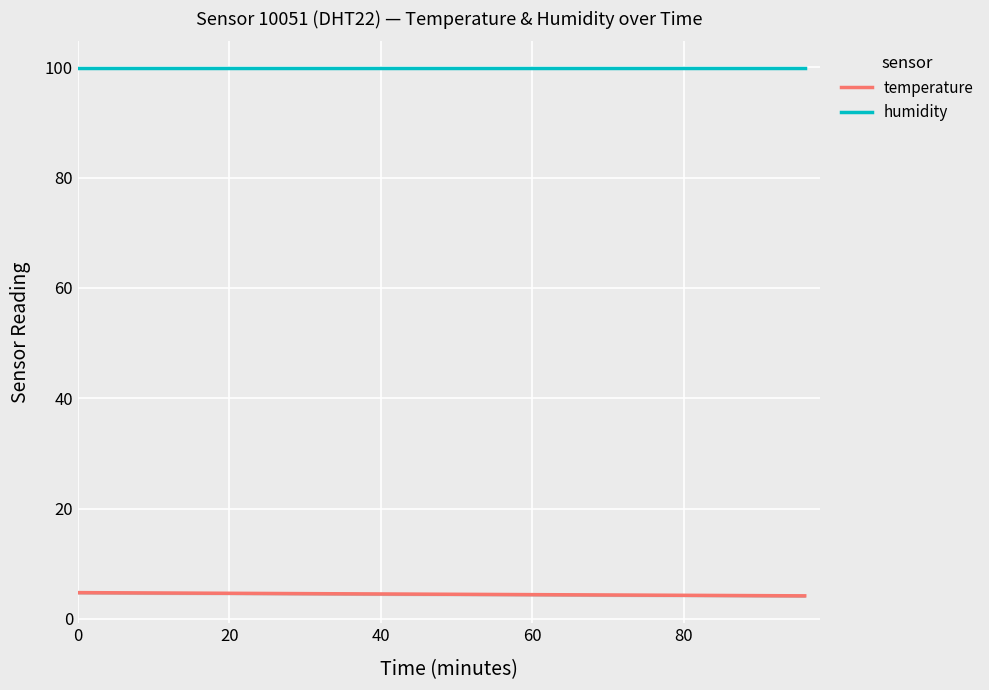

True or false: humidity and temperature intersect in this chart.

False